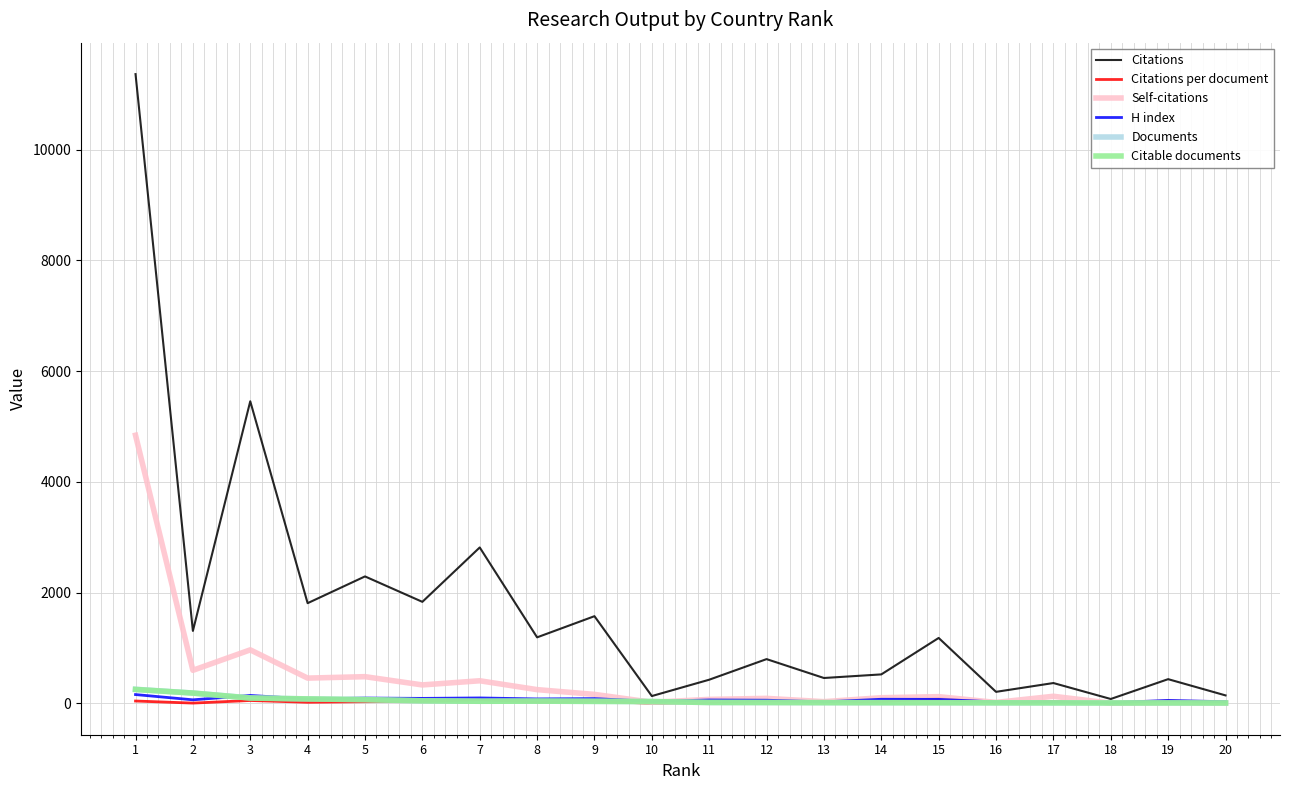

What is the difference between the second highest and minimum values in the Citations series?

5375.0